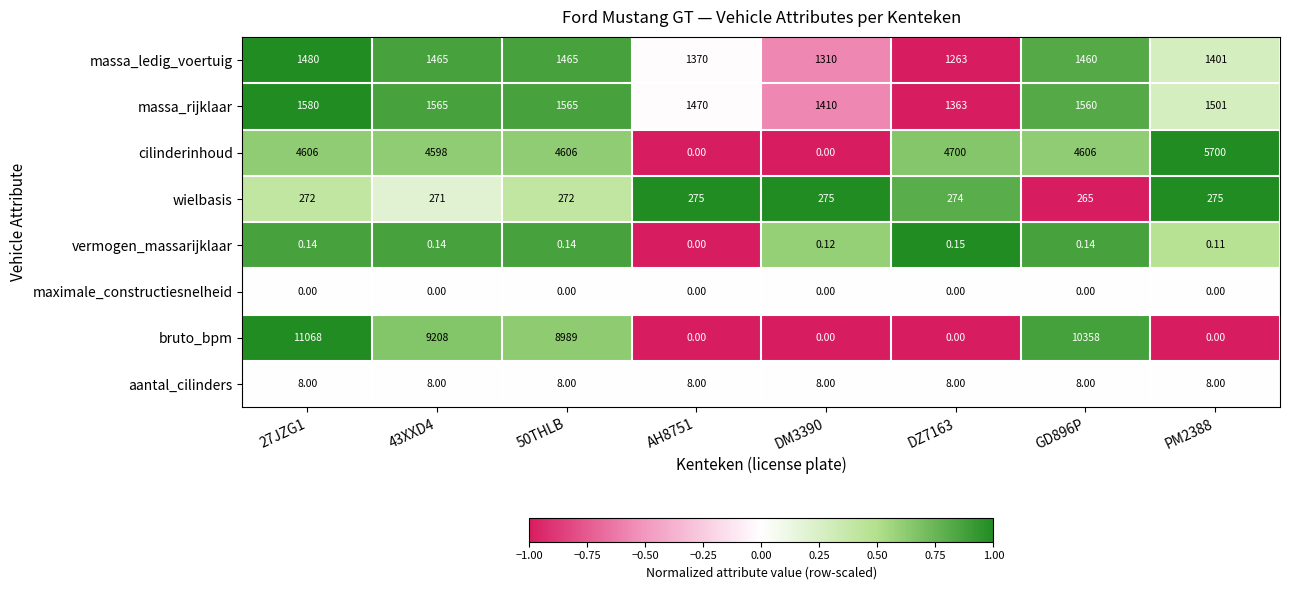

Between 27JZG1 and AH8751, which series saw the biggest shift?

bruto_bpm